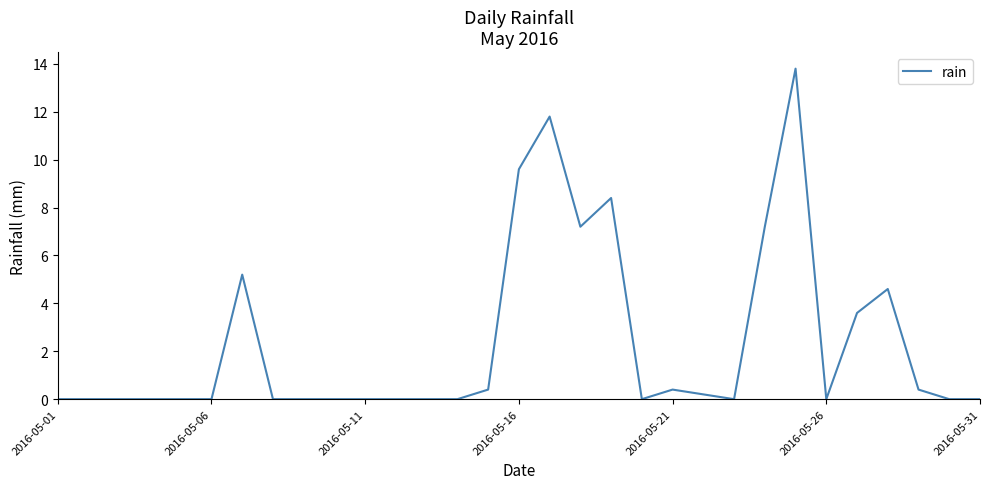

Reading left to right, transcribe all the data shown in this chart.

0.0	0.0	0.0	0.0	0.0	0.0	5.2	0.0	0.0	0.0	0.0	0.0	0.0	0.0	0.4	9.6	11.8	7.2	8.4	0.0	0.4	0.2	0.0	7.2	13.8	0.0	3.6	4.6	0.4	0.0	0.0